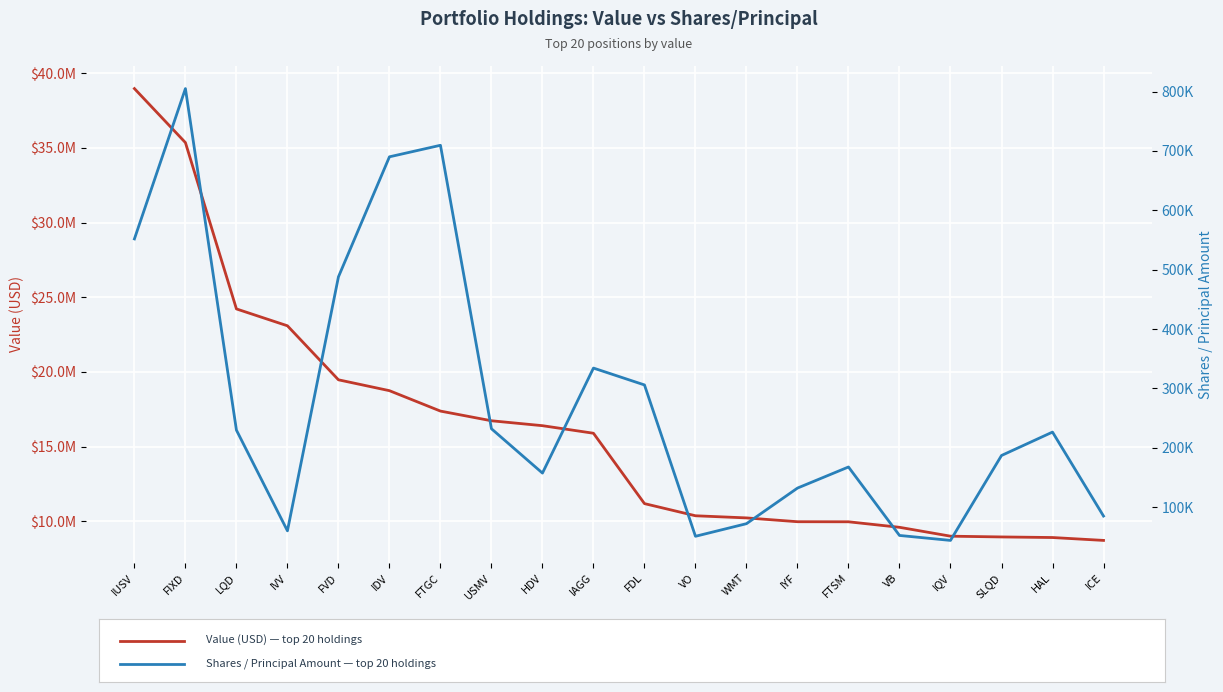

At how many categories does at least one series exceed 36523350?

1